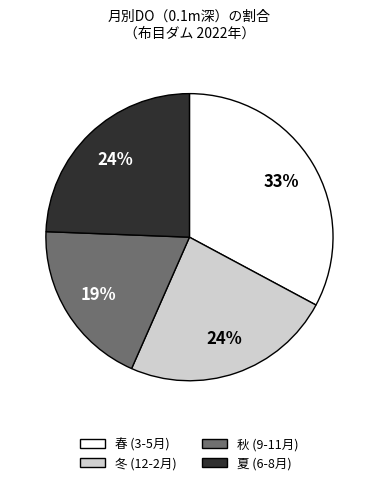

To the nearest percent, what is the average slice percentage?

25%